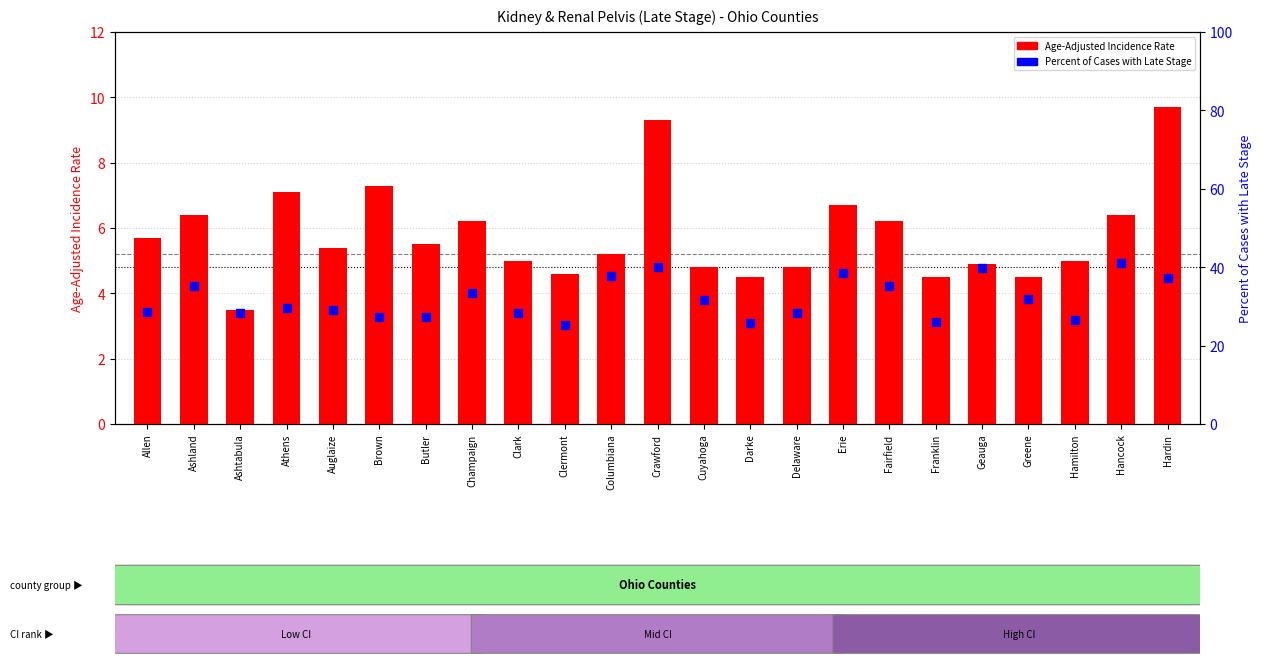

Which series reaches the minimum Y coordinate?

Age-Adjusted Incidence Rate